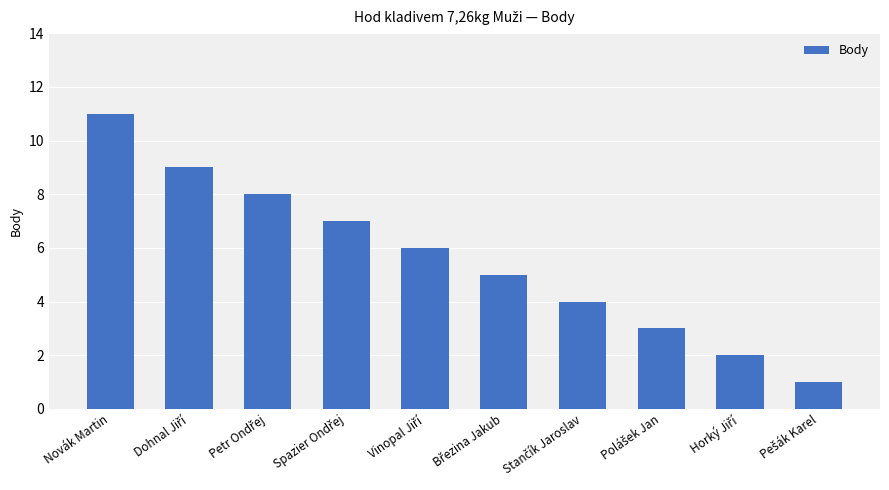

The value at Novák Martin is 16. True or false?

False